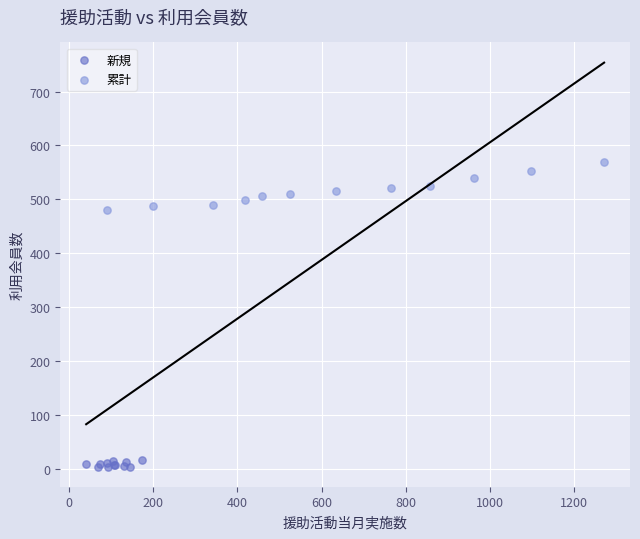

What are all the series names shown in the legend?

新規, 累計